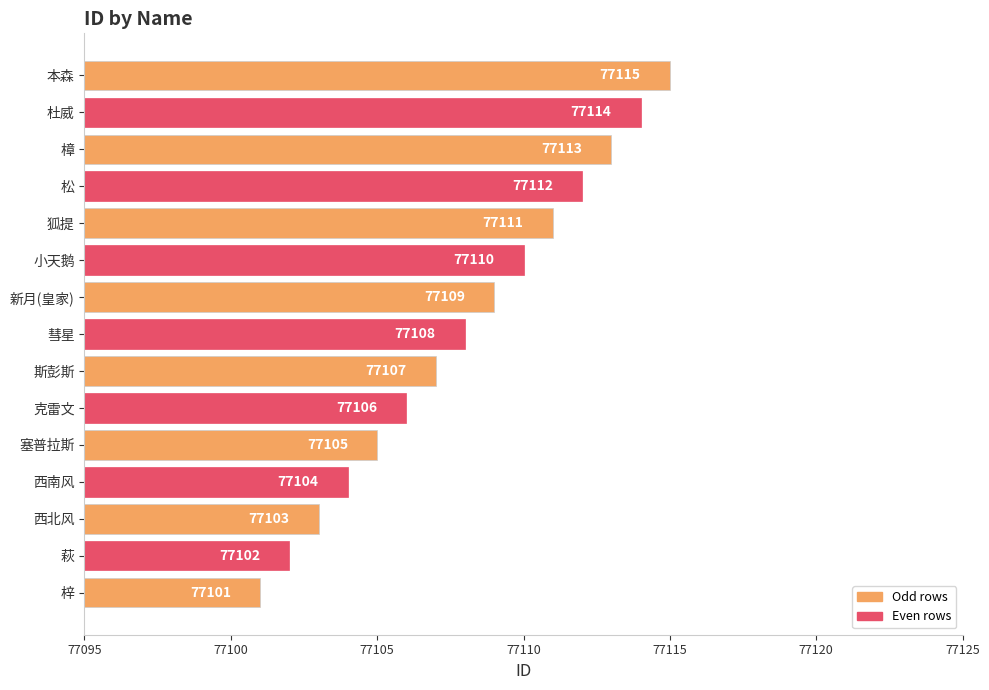

What is the difference between the values at 杜威 and 新月(皇家)?

5